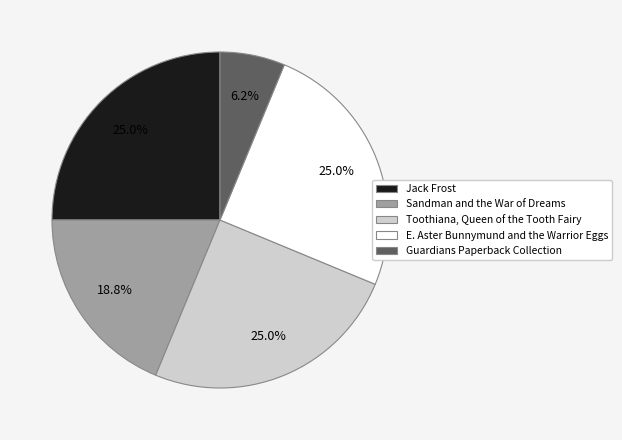

To the nearest percent, what percentage of the pie is Sandman and the War of Dreams?

19%